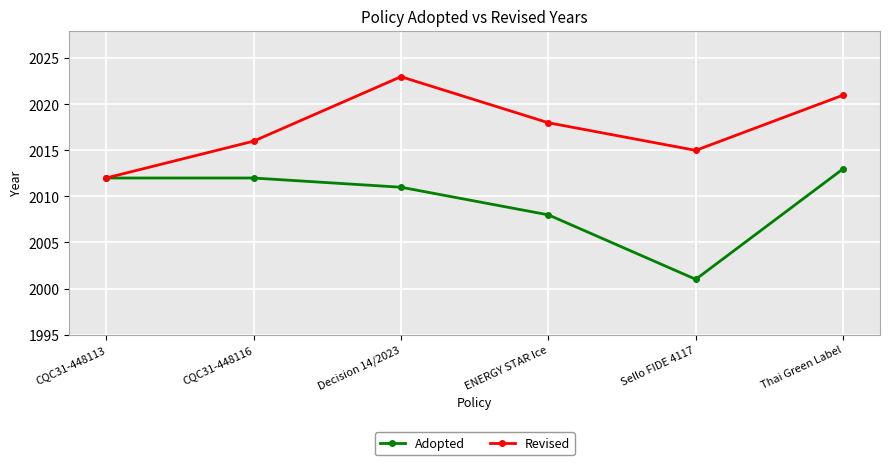

What is the greatest value displayed?

2023